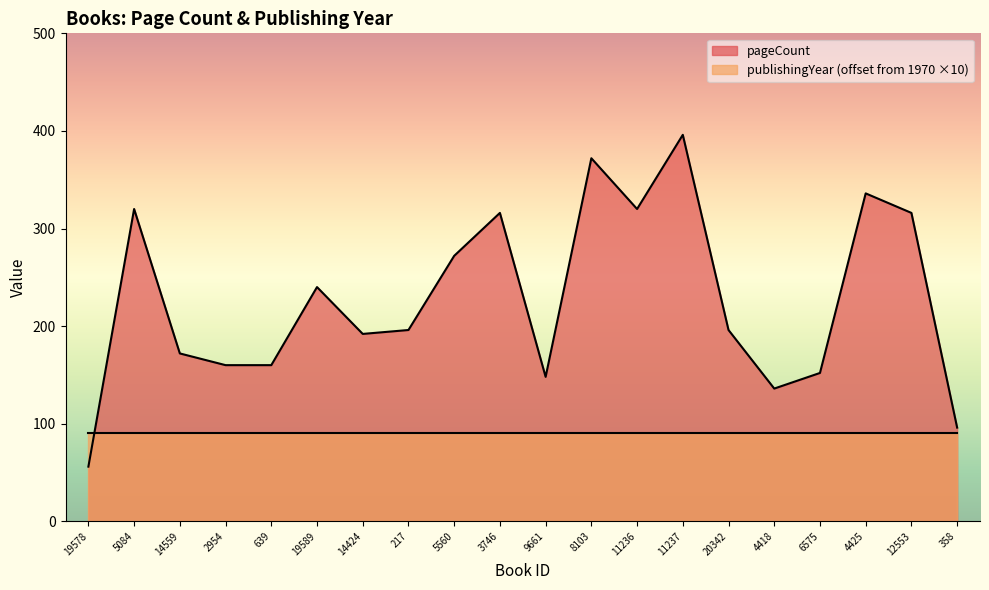

What is the change in value from 639 to 358?

-64